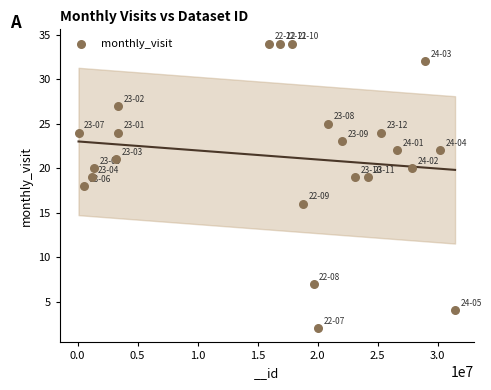

What is the range of Y values (max minus min)?

32